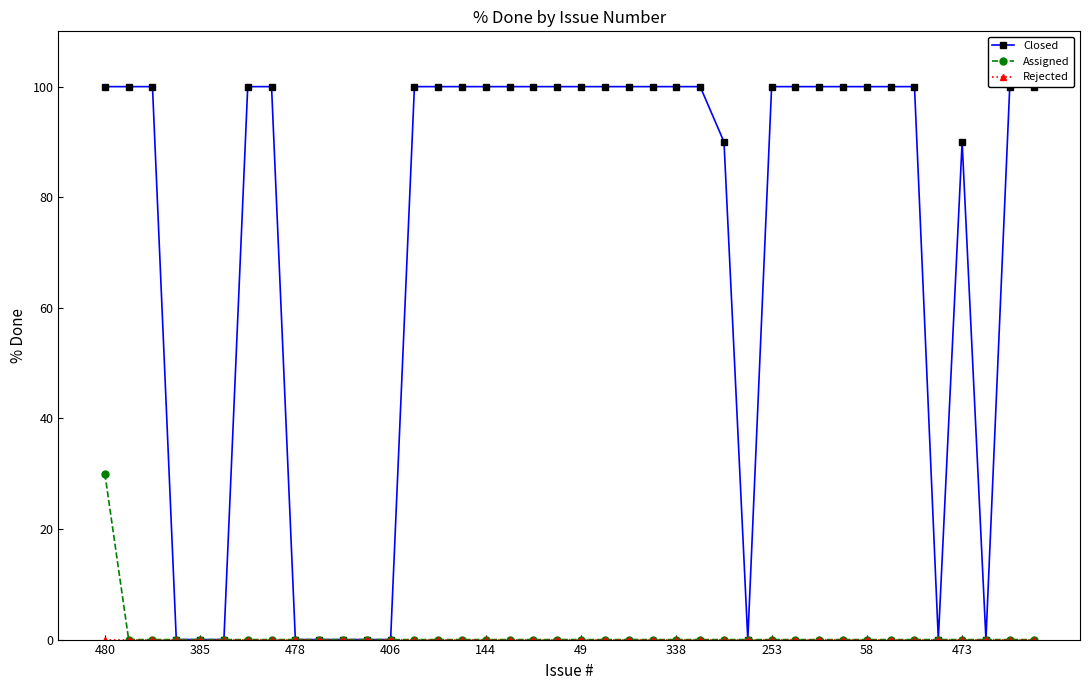

At which label is Closed closest to 50?

26